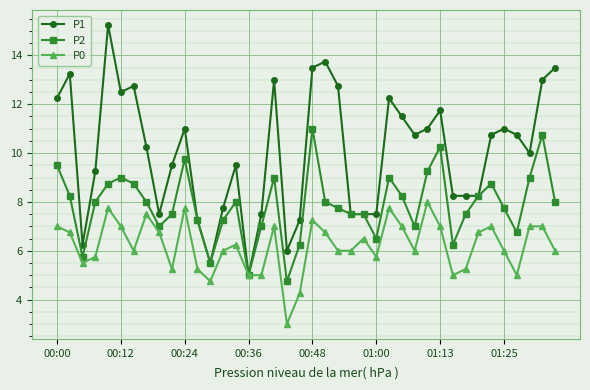

Which series has the largest total across all categories?

P1